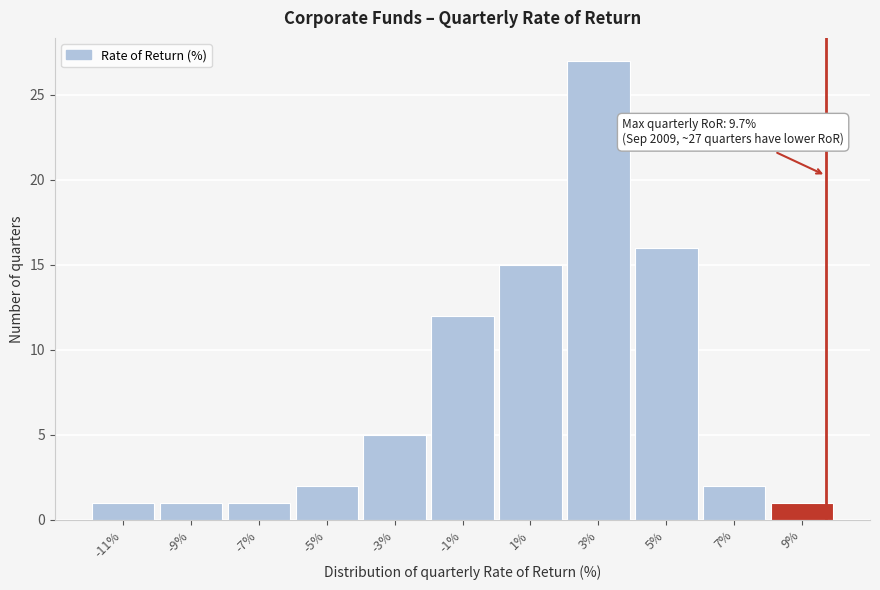

Over which range of the x-axis is the bar tallest?

2 to 4